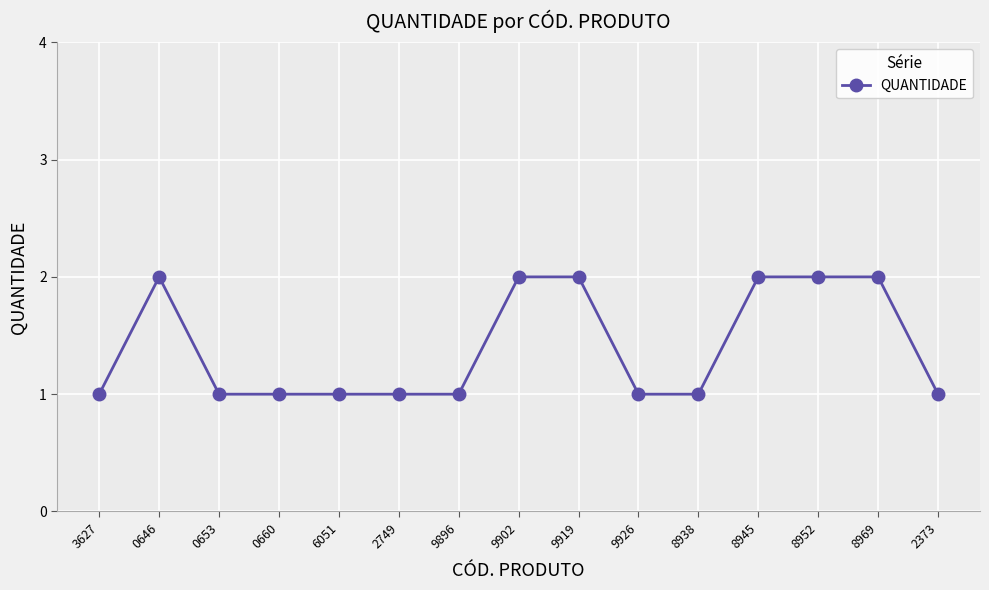

What is the difference between the maximum and minimum values?

1